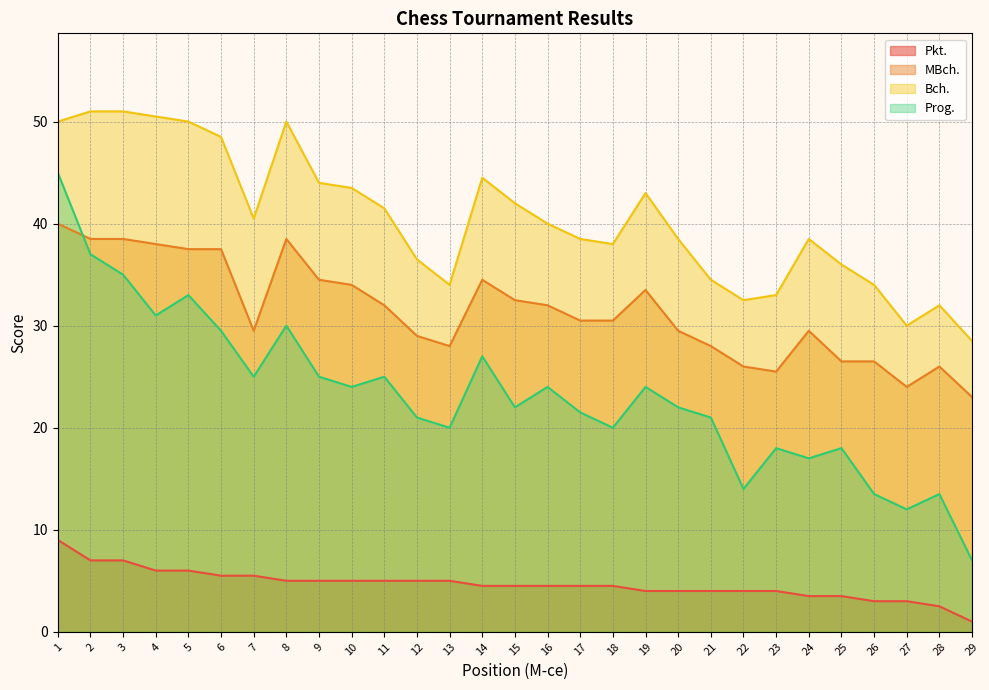

Which series has the largest total across all categories?

Bch.